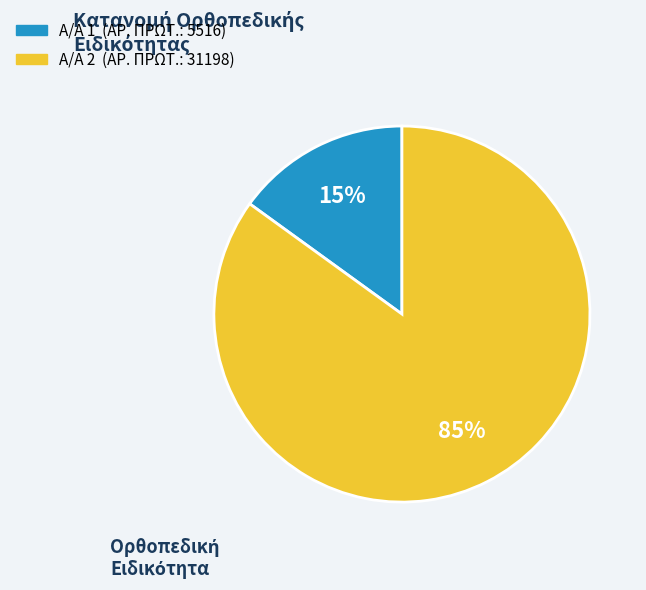

Rank the categories by value from highest to lowest.

Α/Α 2 (ΑΡ. ΠΡΩΤ.: 31198), Α/Α 1 (ΑΡ. ΠΡΩΤ.: 5516)